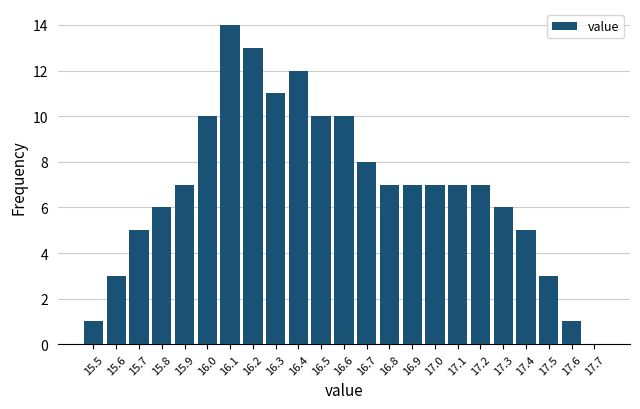

How tall is the bar that spans 16.95 to 17.05 on the x-axis? The values are not printed on the chart, so give them approximately, as read against the axis.

7